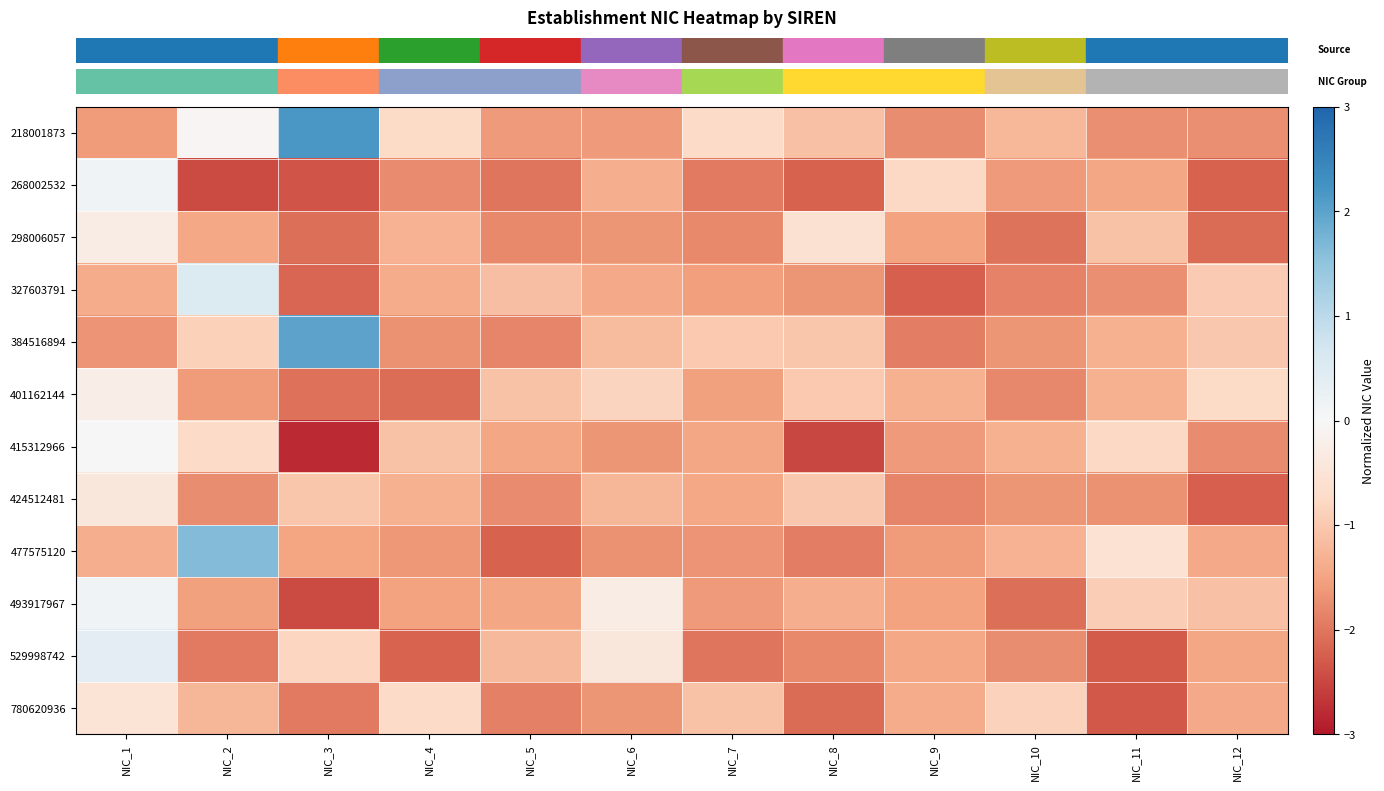

Which series has the largest total across all categories?

row_0